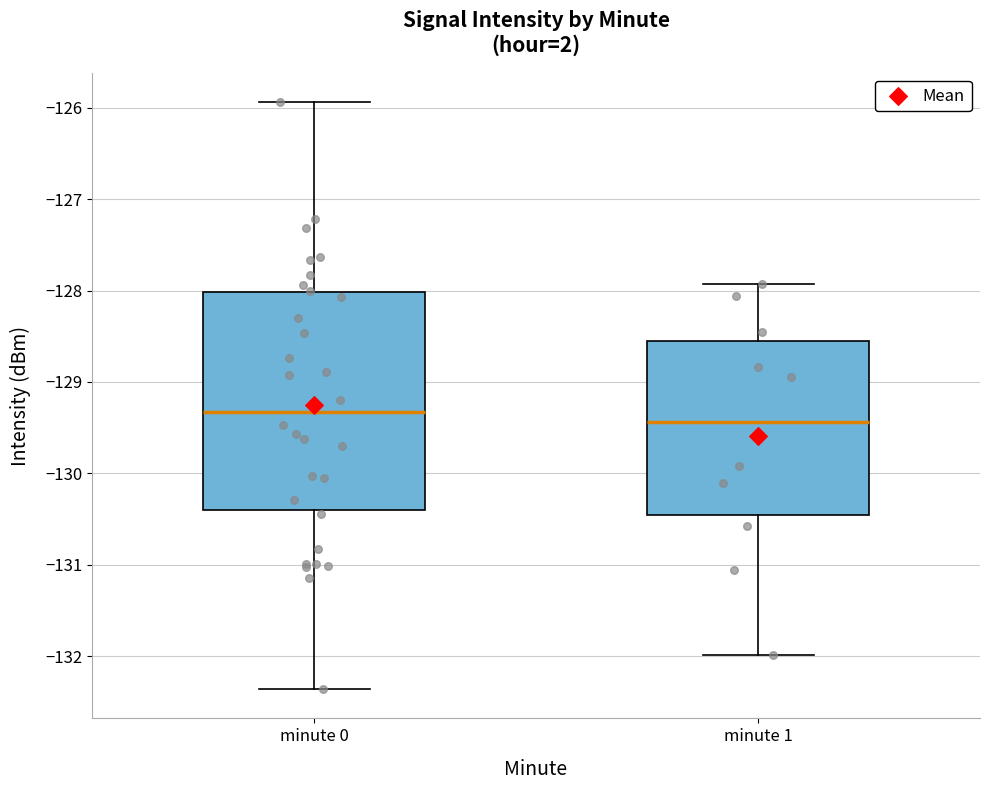

Where does the lower whisker of the box for minute 0 end on the y-axis? The values are not printed on the chart, so give them approximately, as read against the axis.

-132.4